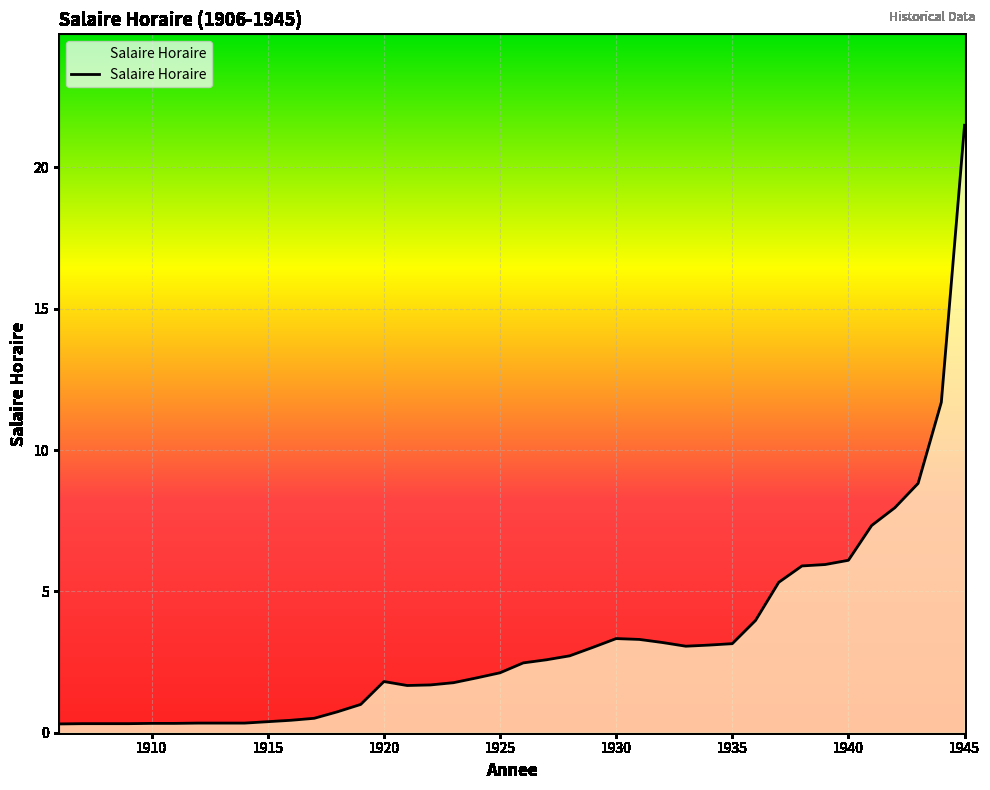

What is the difference between the maximum and minimum values?

21.2